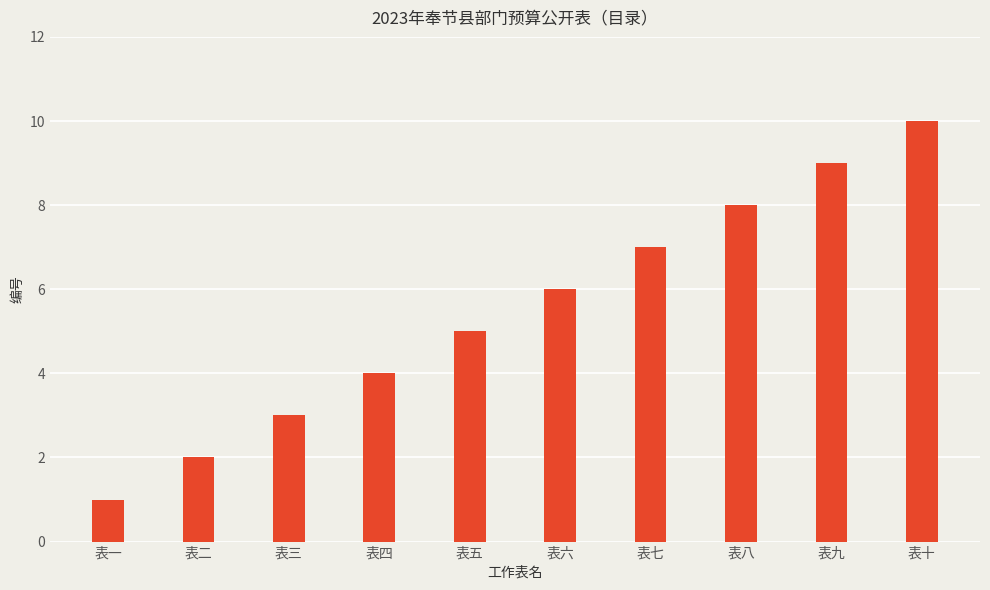

List the labels in order of value, largest first.

表十, 表九, 表八, 表七, 表六, 表五, 表四, 表三, 表二, 表一